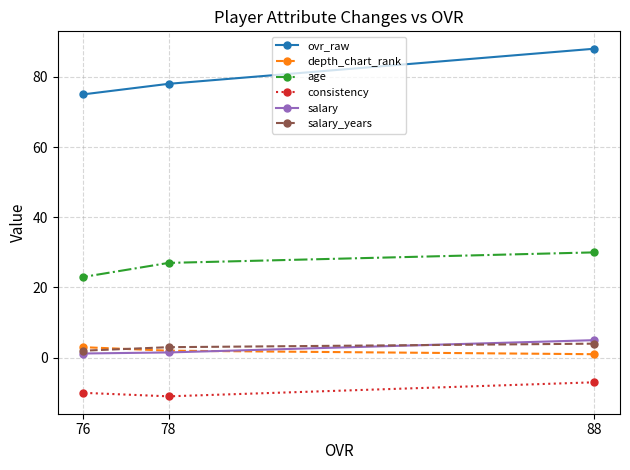

At how many categories does at least one series exceed -1?

3